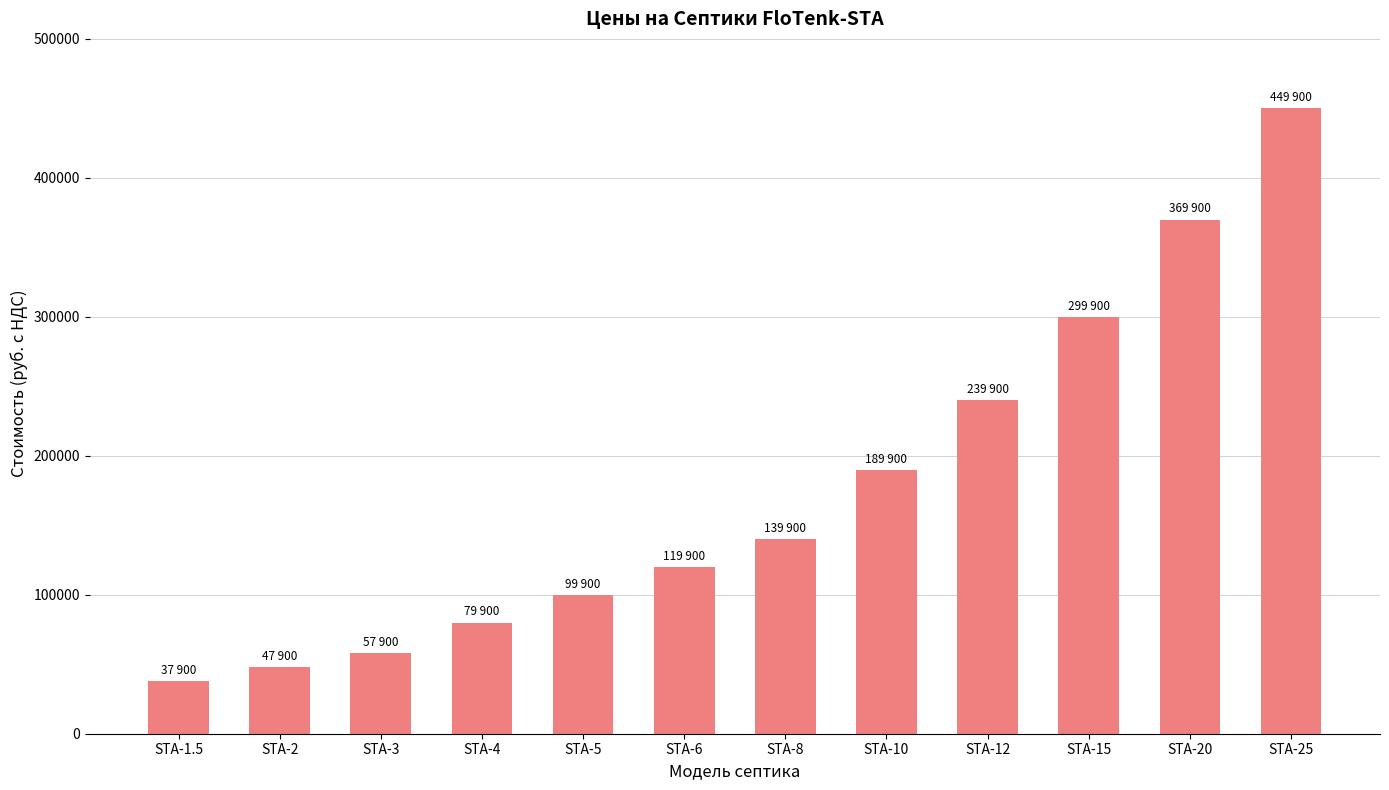

Read the value at STA-2.

47900